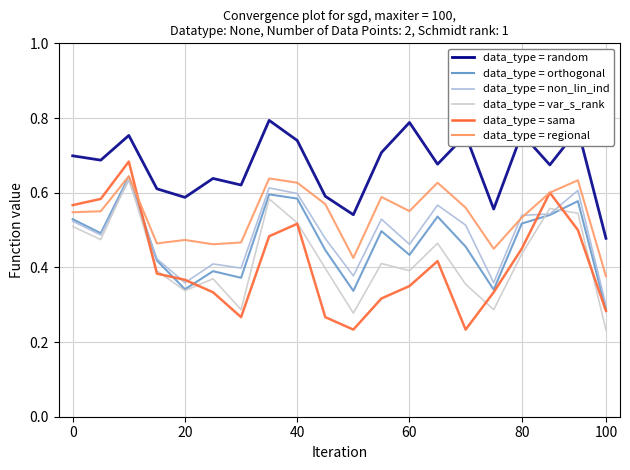

How many lines are shown in the chart?

6